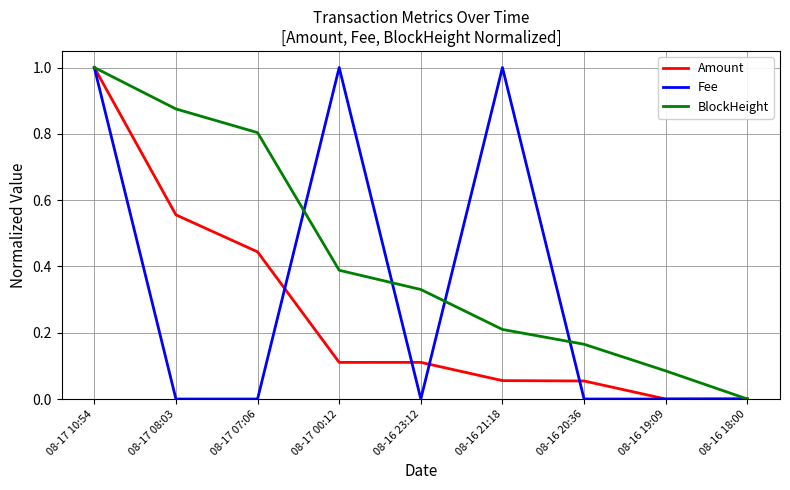

Does the chart display data point markers on the line(s)?

No